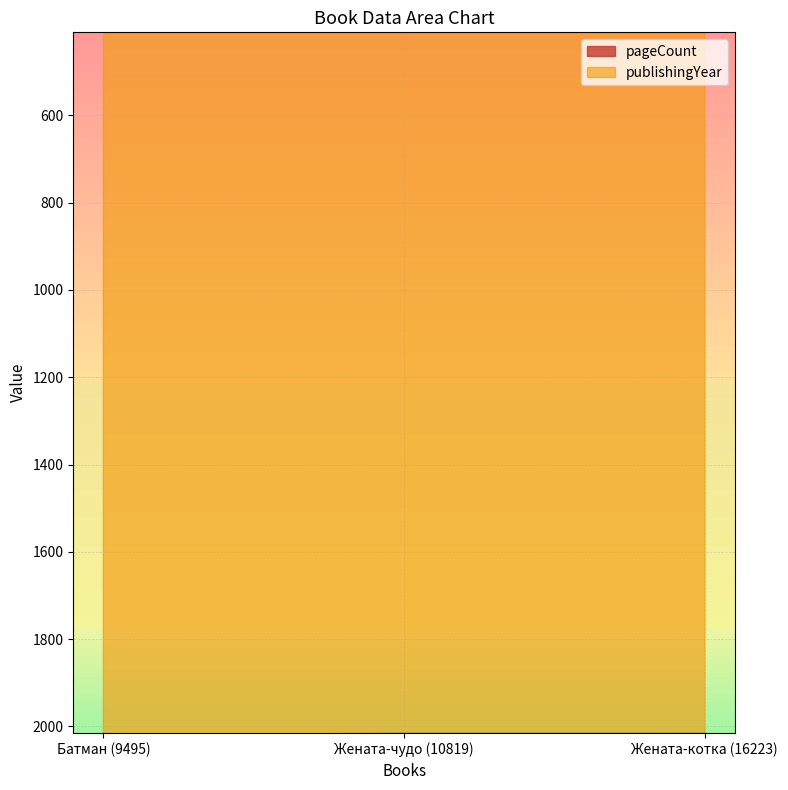

What are all the series names shown in the legend?

pageCount, publishingYear